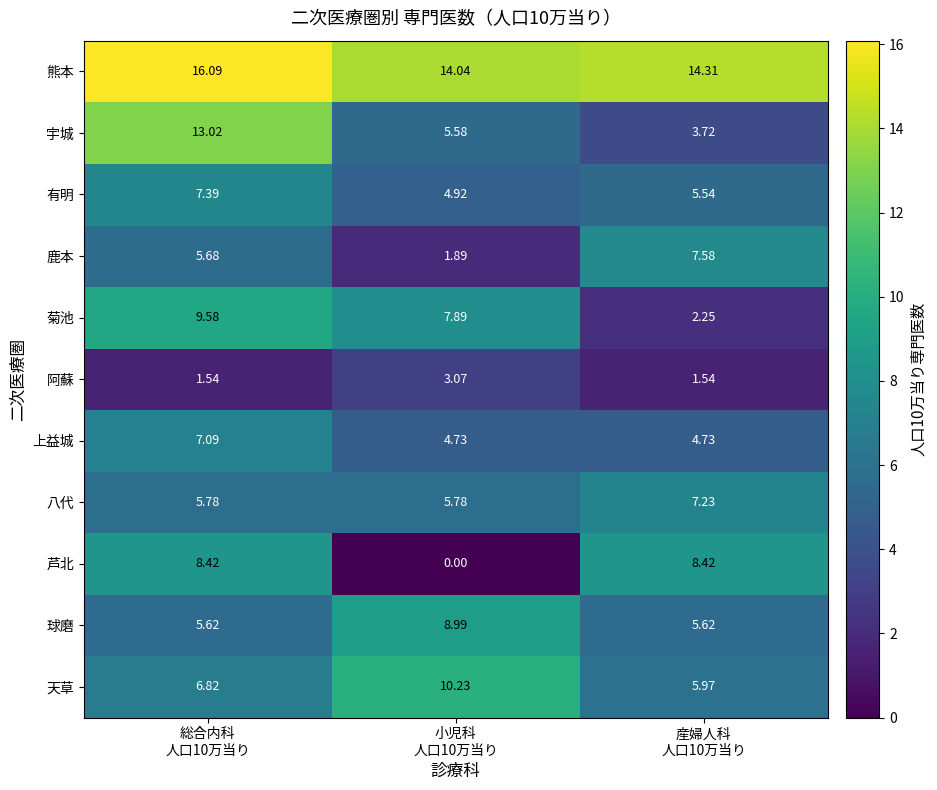

Which series has the largest range (max minus min)?

宇城